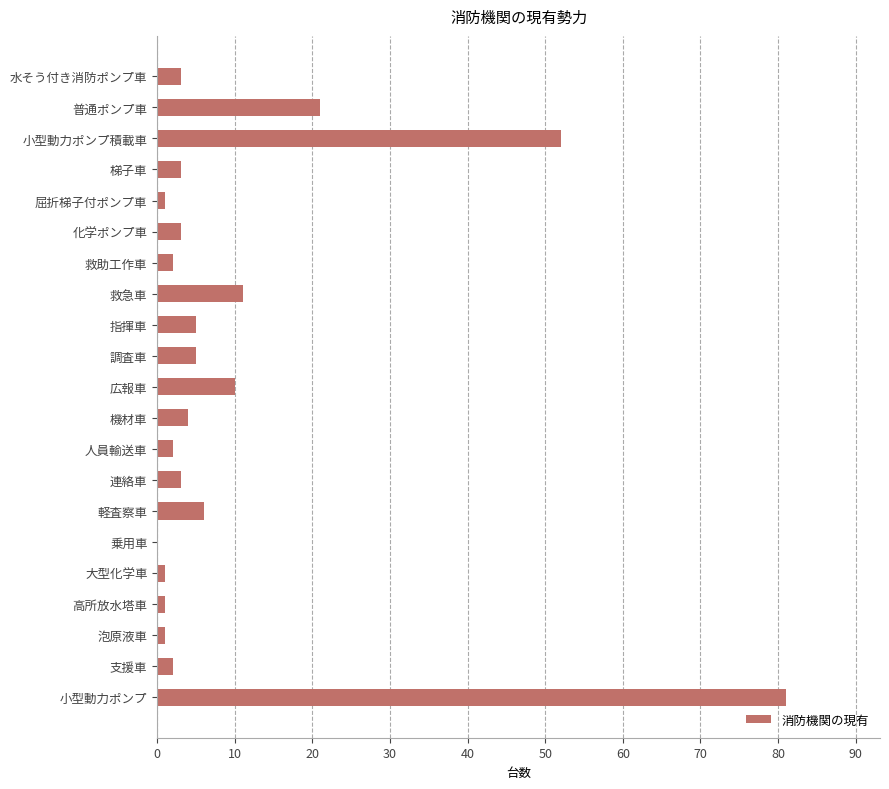

Count the number of categories in the chart.

21